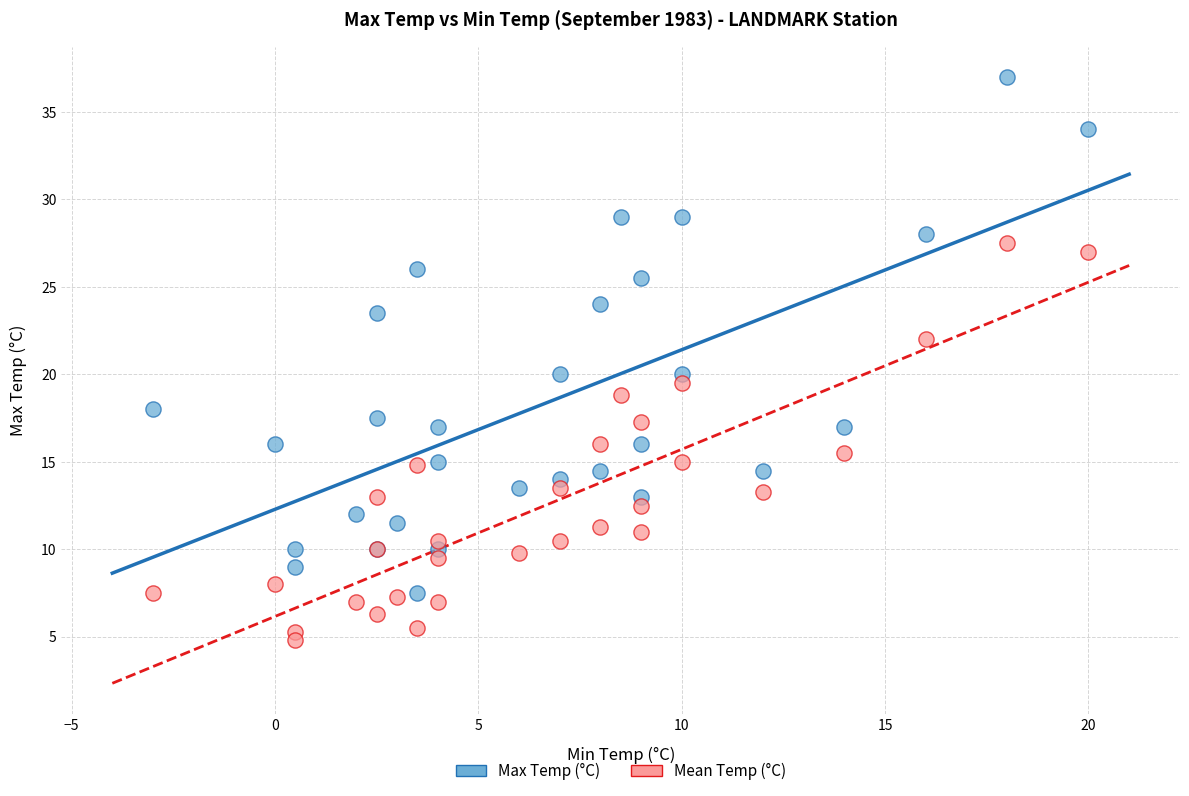

Which series has the largest Y range (max minus min)?

Max Temp (°C)